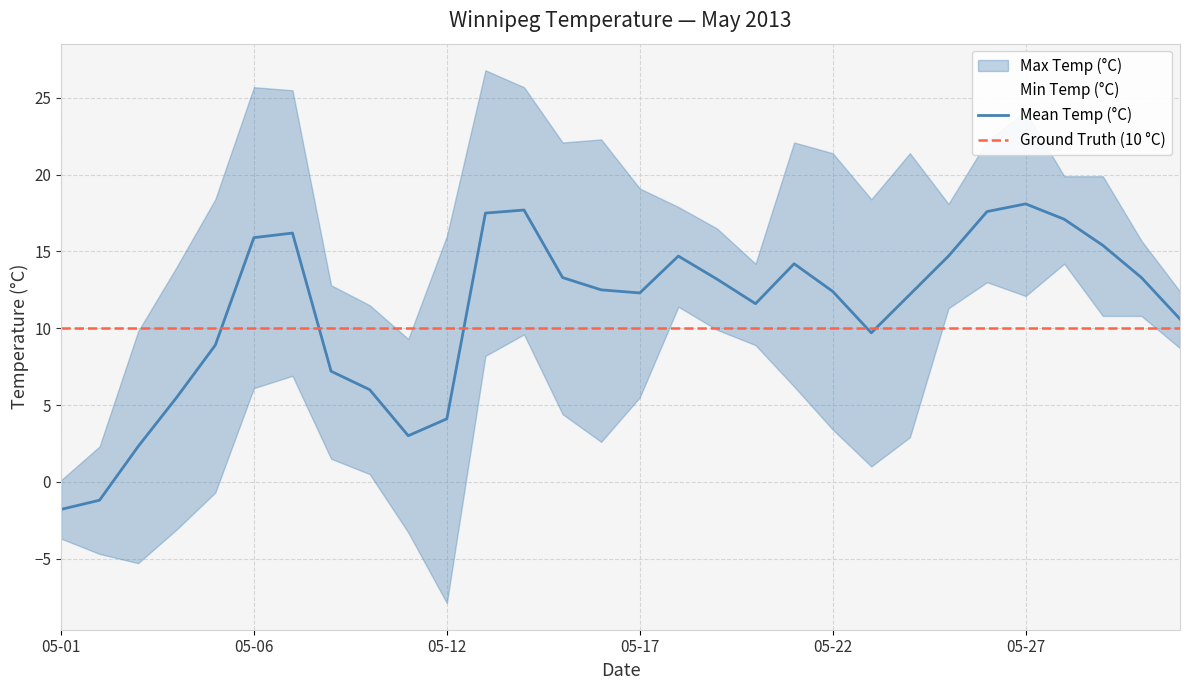

List the series in order of their overall mean, highest first.

Max Temp (°C), Mean Temp (°C), Min Temp (°C)